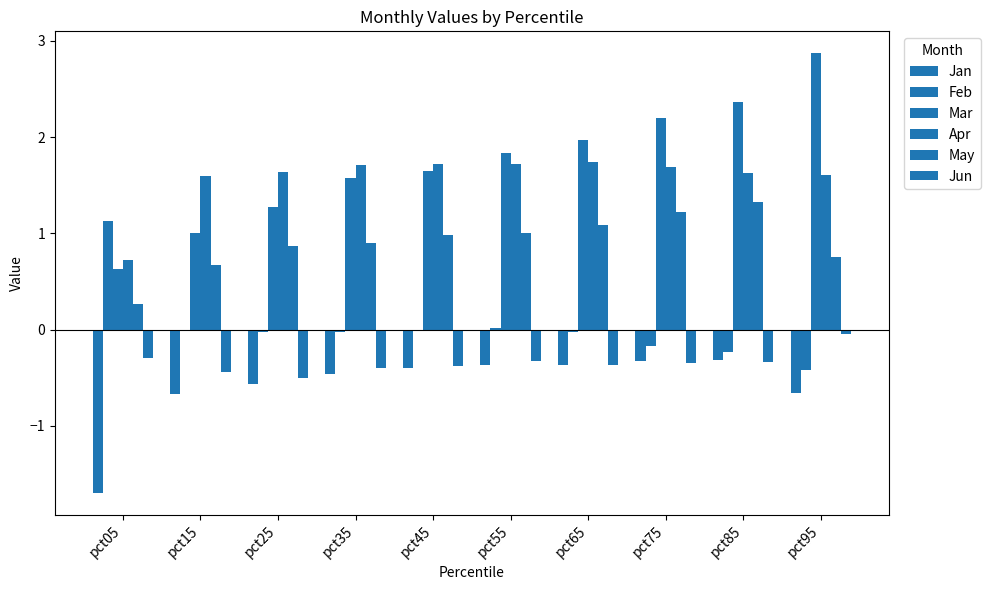

Are the bars horizontal?

No